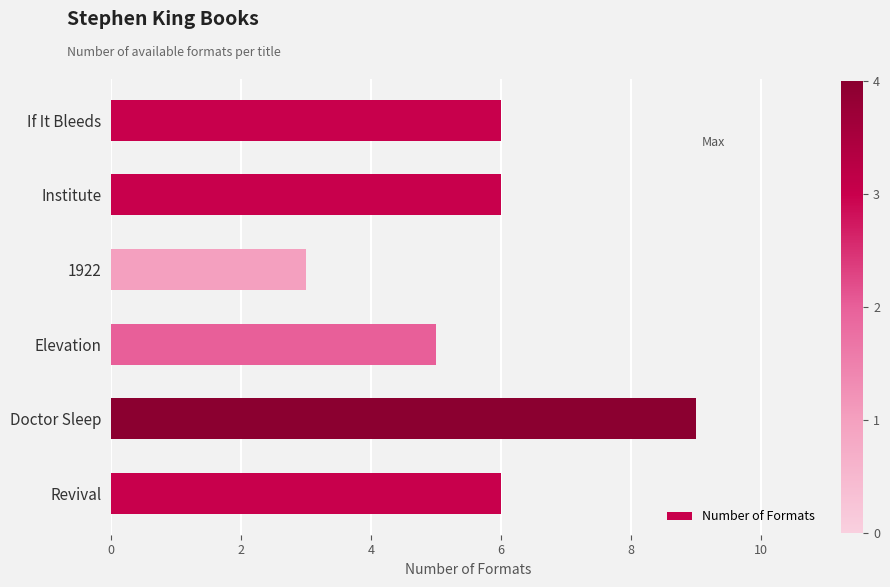

What is the maximum value shown in the chart?

9